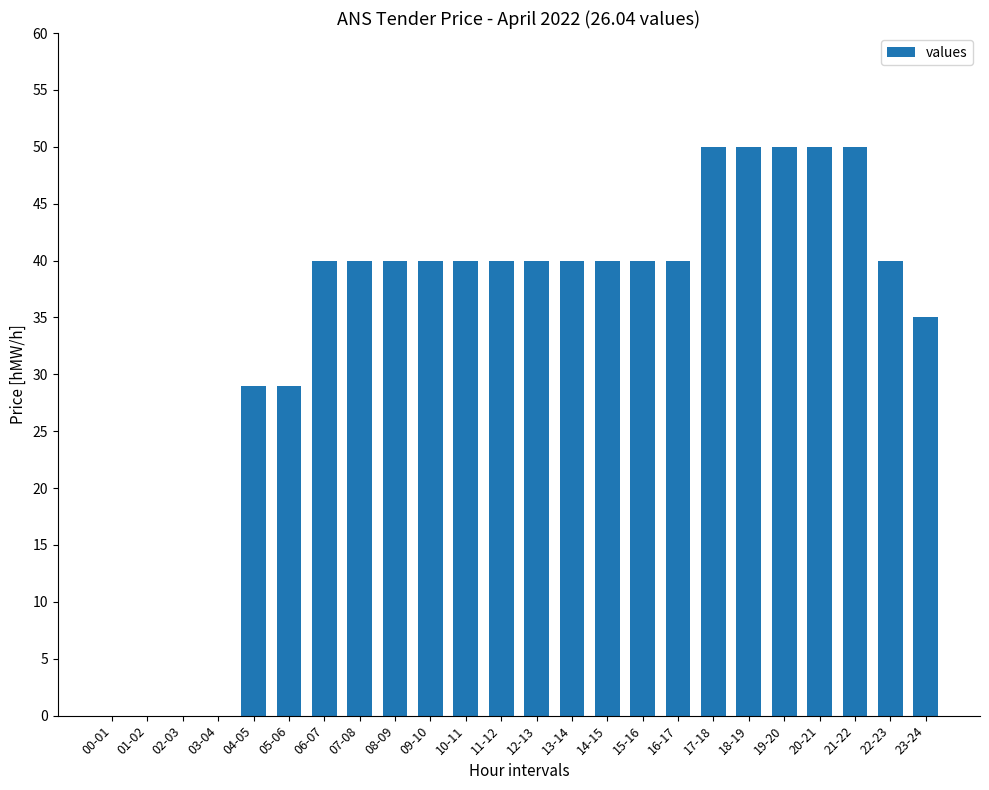

True or false: the data shows 18 at 02-03.

False